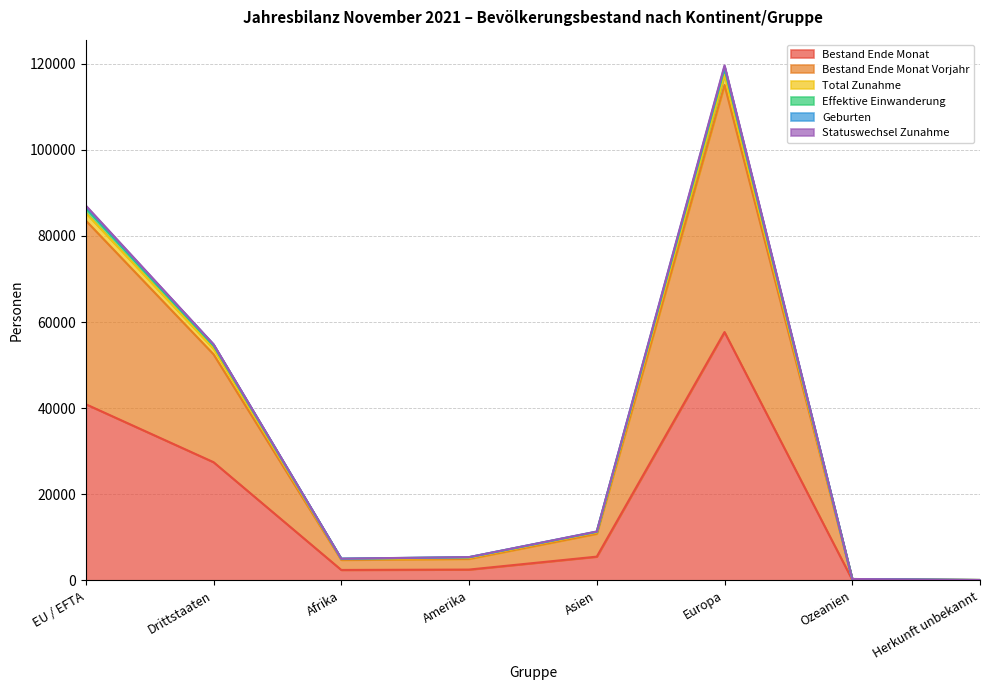

In Bestand Ende Monat Vorjahr, how many points are lower than both neighbors (excluding endpoints)?

1